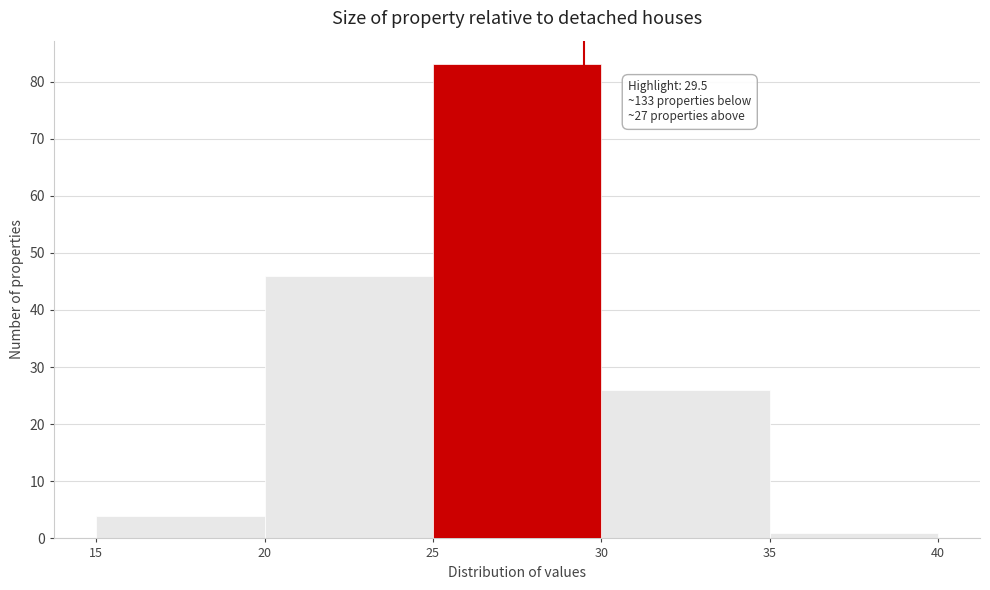

Which range on the x-axis has the tallest bar?

25 to 30